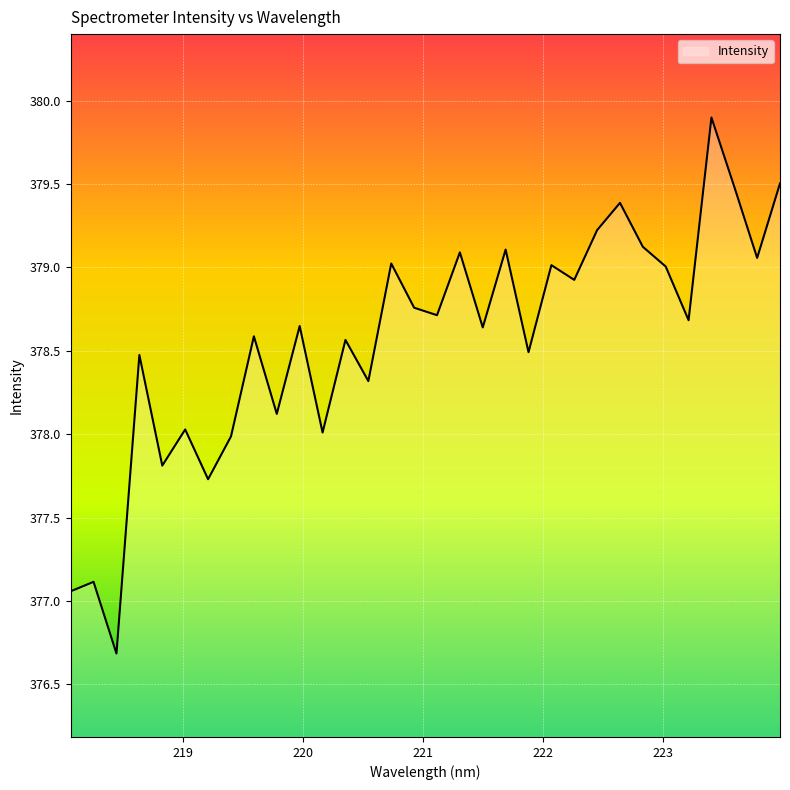

What is the minimum value shown in the chart?

376.7